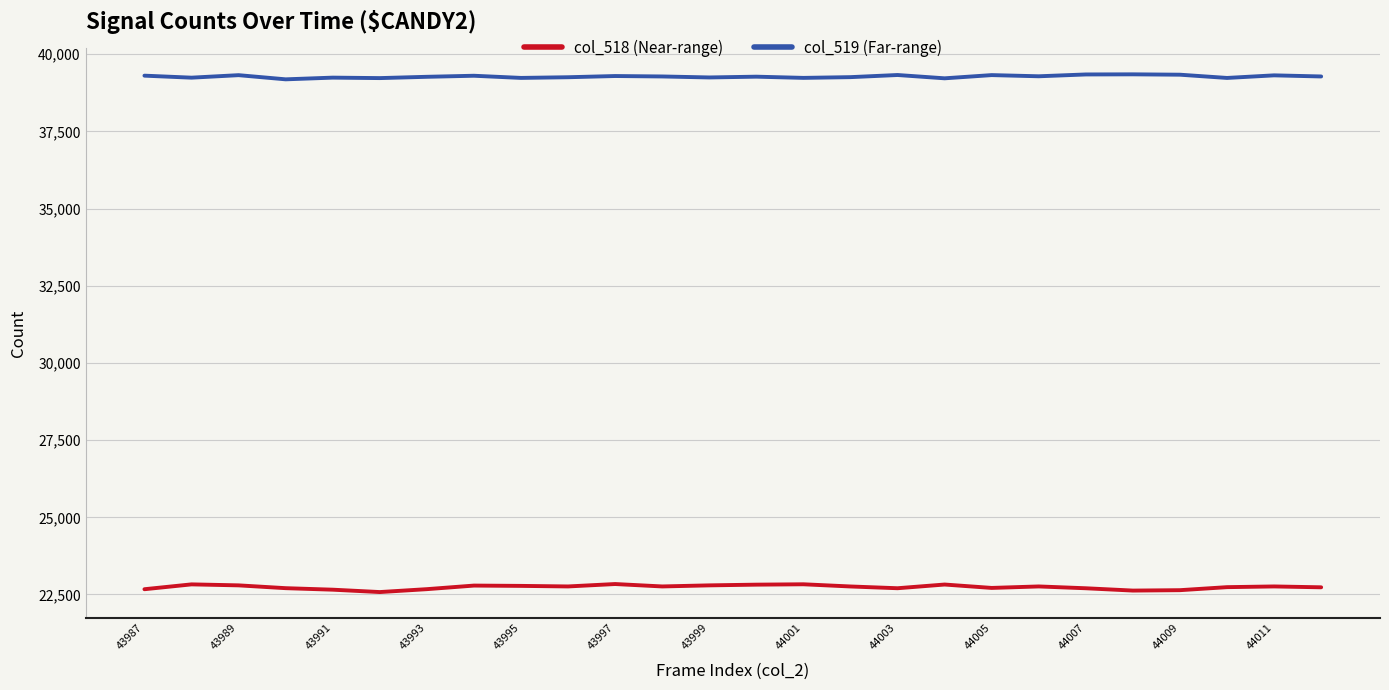

How many lines are shown in the chart?

2